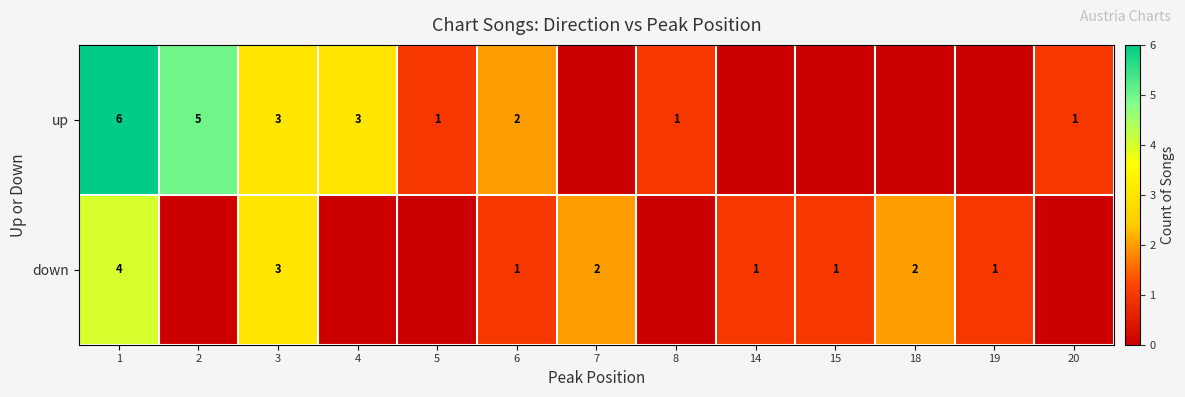

At which category does the chart reach its peak across all series?

1